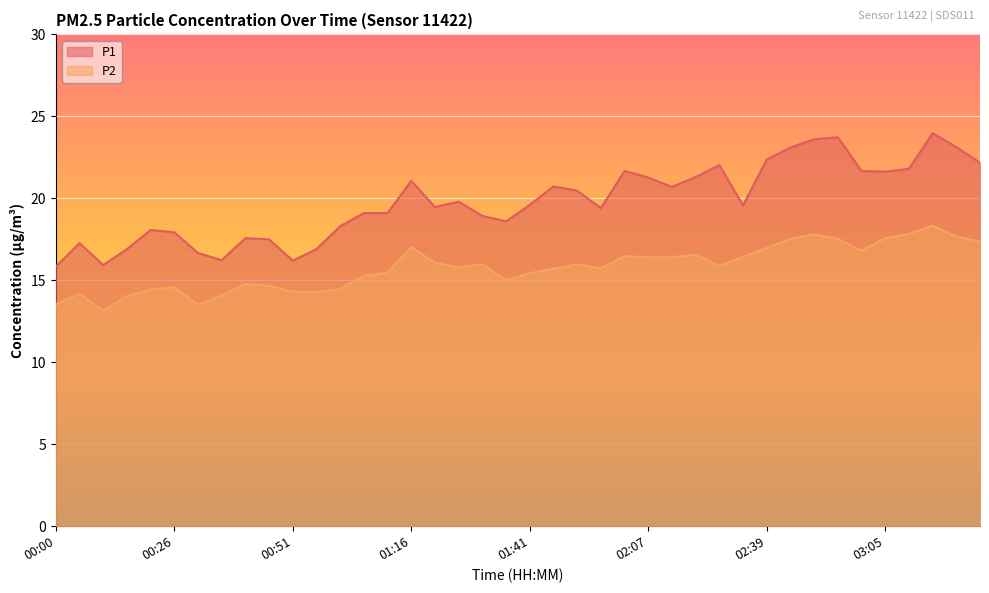

Which category has the lowest value across all series?

00:10